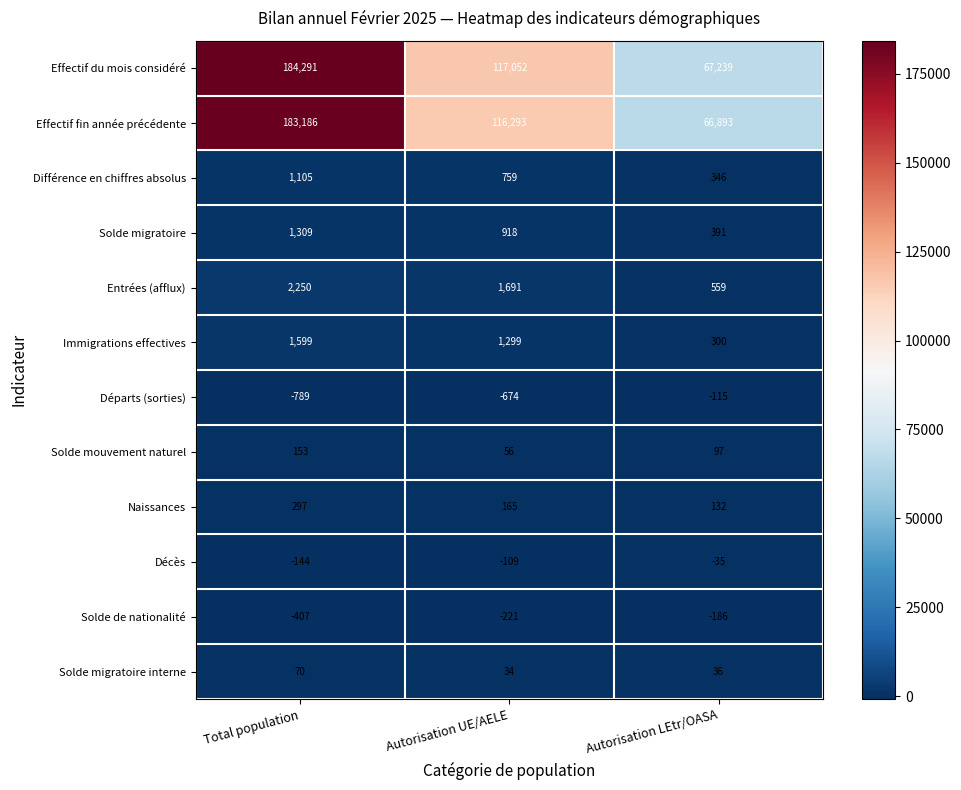

What is the total value across all series at Autorisation LEtr/OASA?

135657